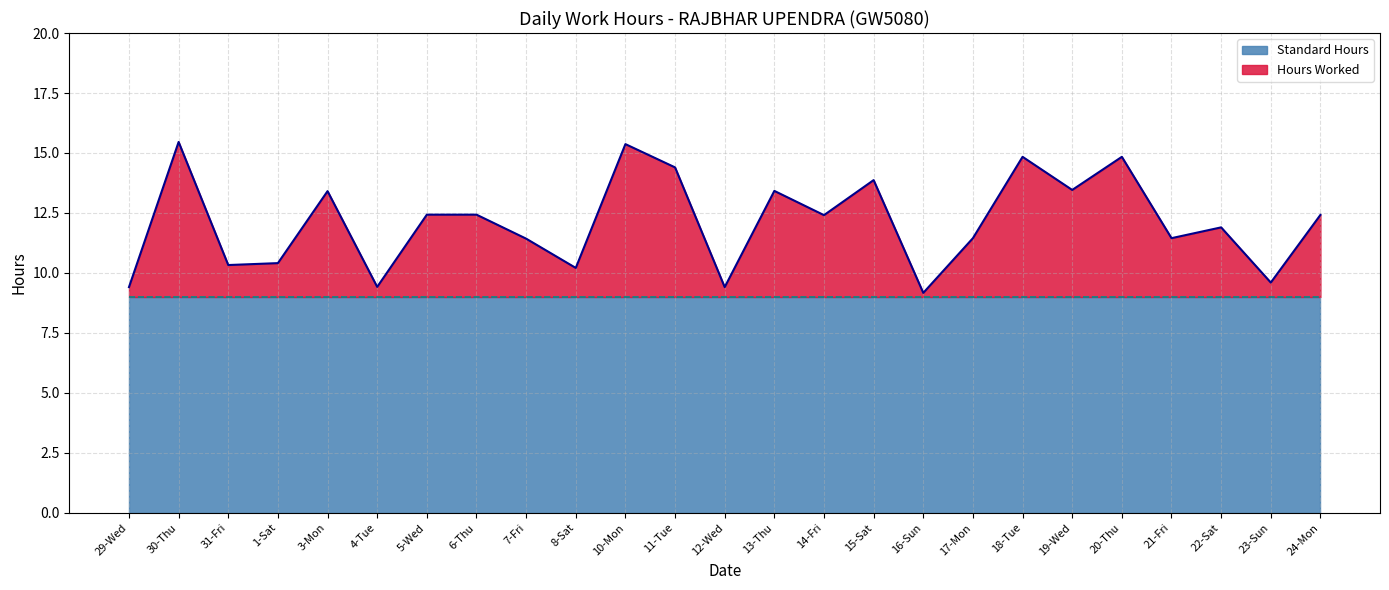

What is the sum of the values at 4-Tue and 11-Tue?

23.8